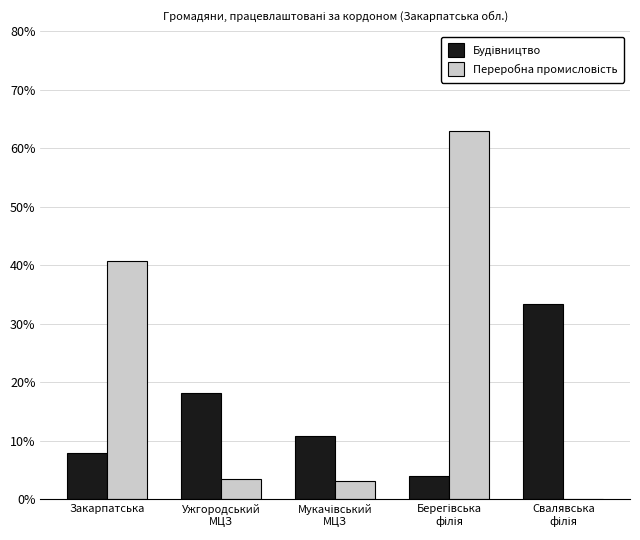

What is the greatest value displayed?

62.9